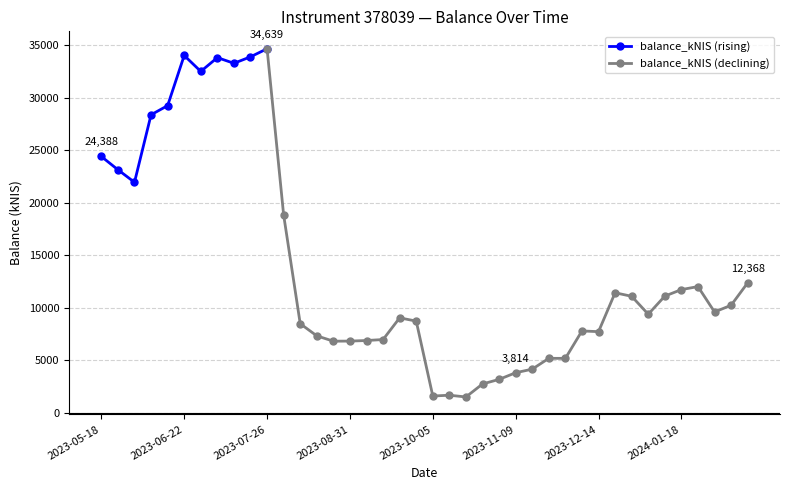

How many data points does each series have?

40